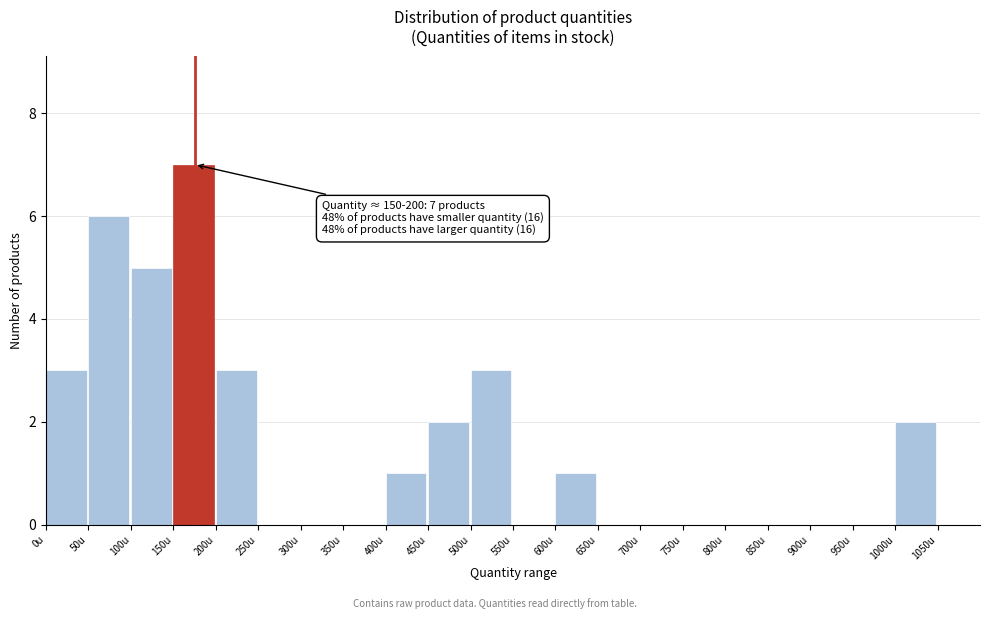

Which range on the x-axis has the tallest bar?

150 to 200